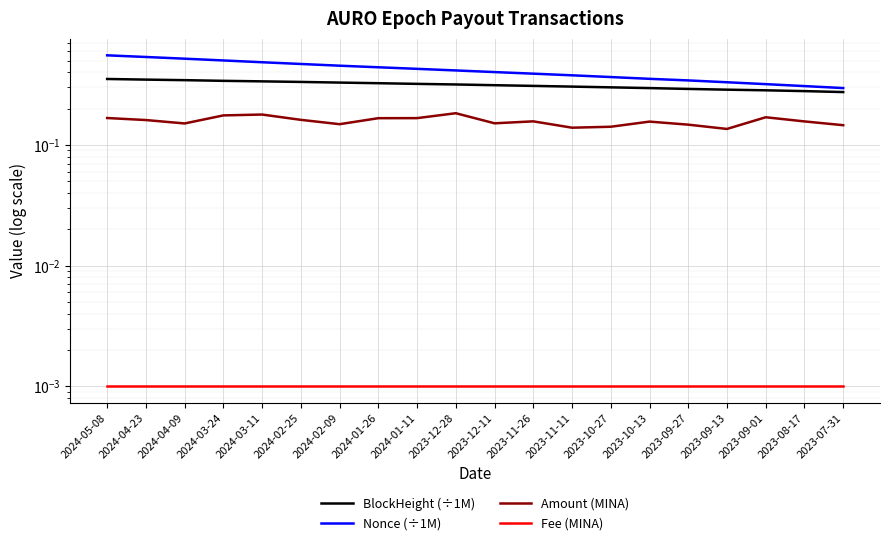

List the series in order of their peak value, lowest first.

Fee (MINA), Amount (MINA), BlockHeight (÷1M), Nonce (÷1M)